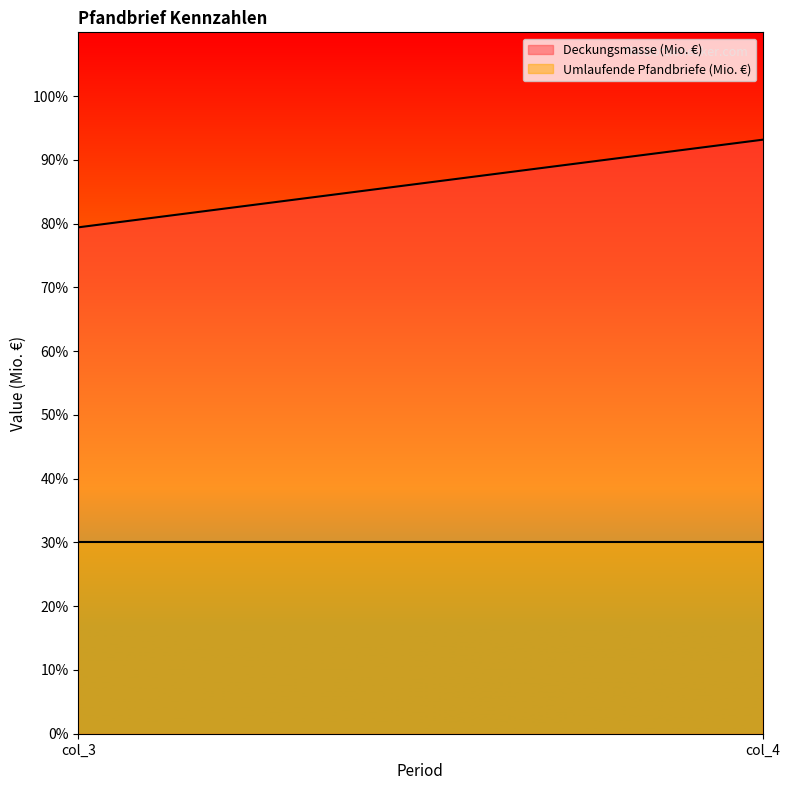

Reading right to left, list all the values displayed in this chart.

Deckungsmasse (Mio. €): col_4=93.2	col_3=79.4
Umlaufende Pfandbriefe (Mio. €): col_4=30.0	col_3=30.0